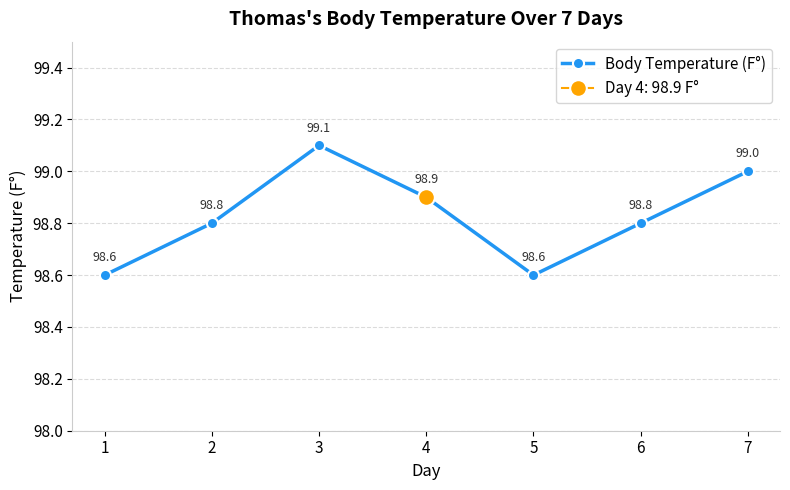

Where is the first local maximum?

3